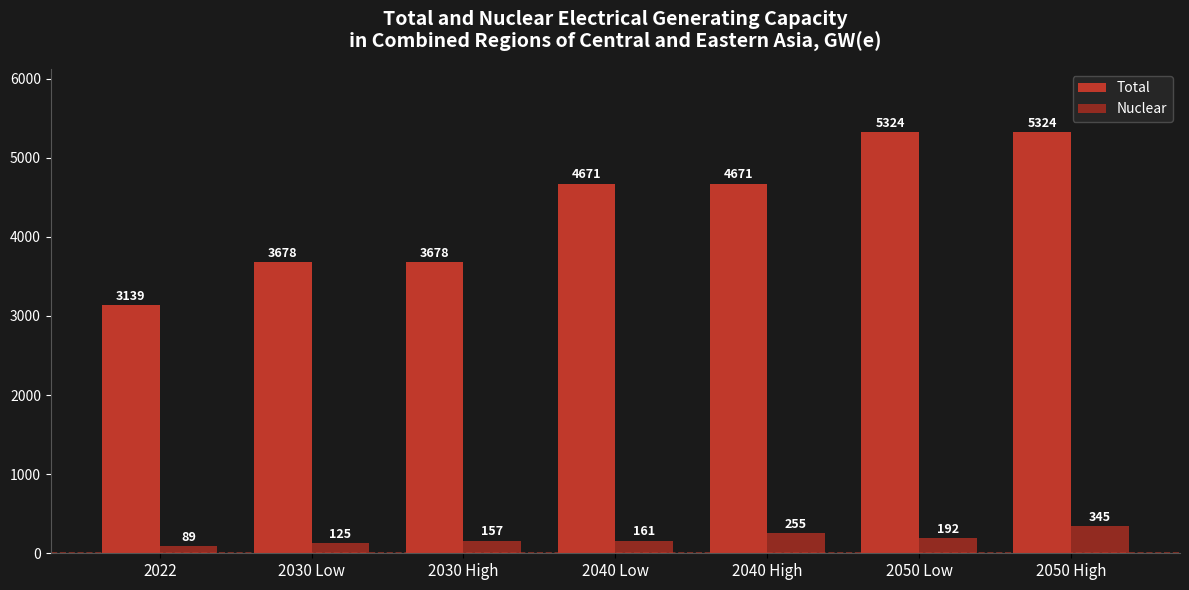

Count the number of data series in this chart.

2